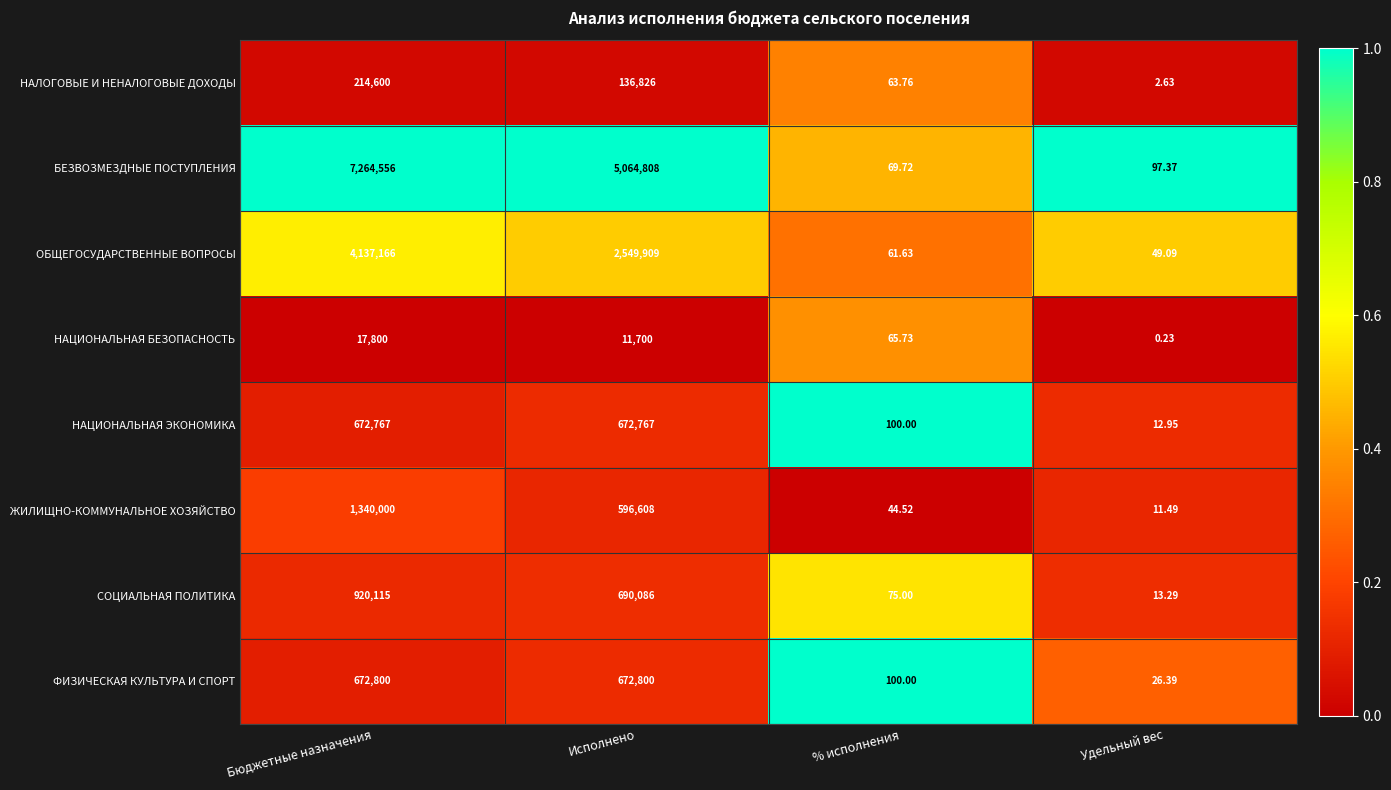

What is the maximum value shown in the chart?

7264556.0